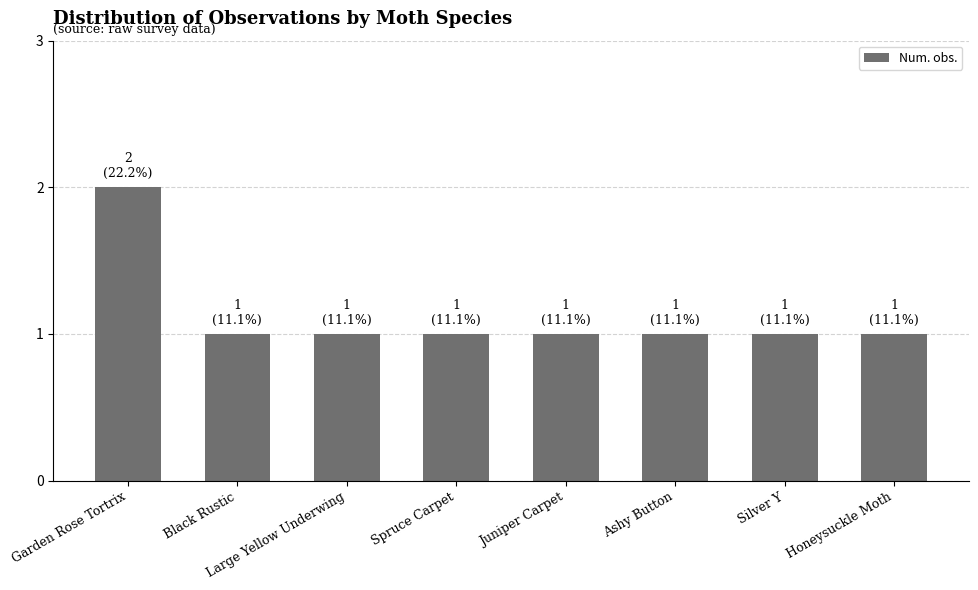

Reading left to right, what are all the values shown in this chart?

2	1	1	1	1	1	1	1